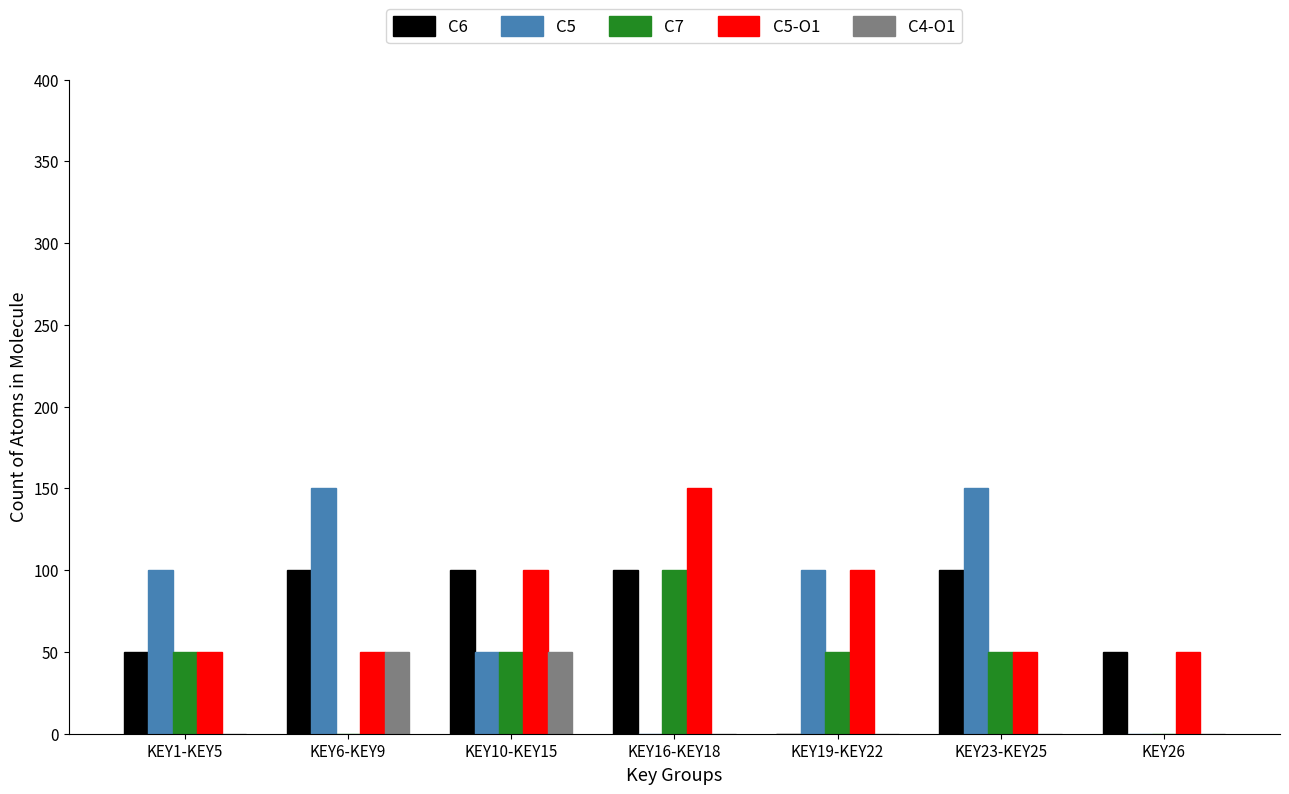

Does the chart contain stacked bars?

No